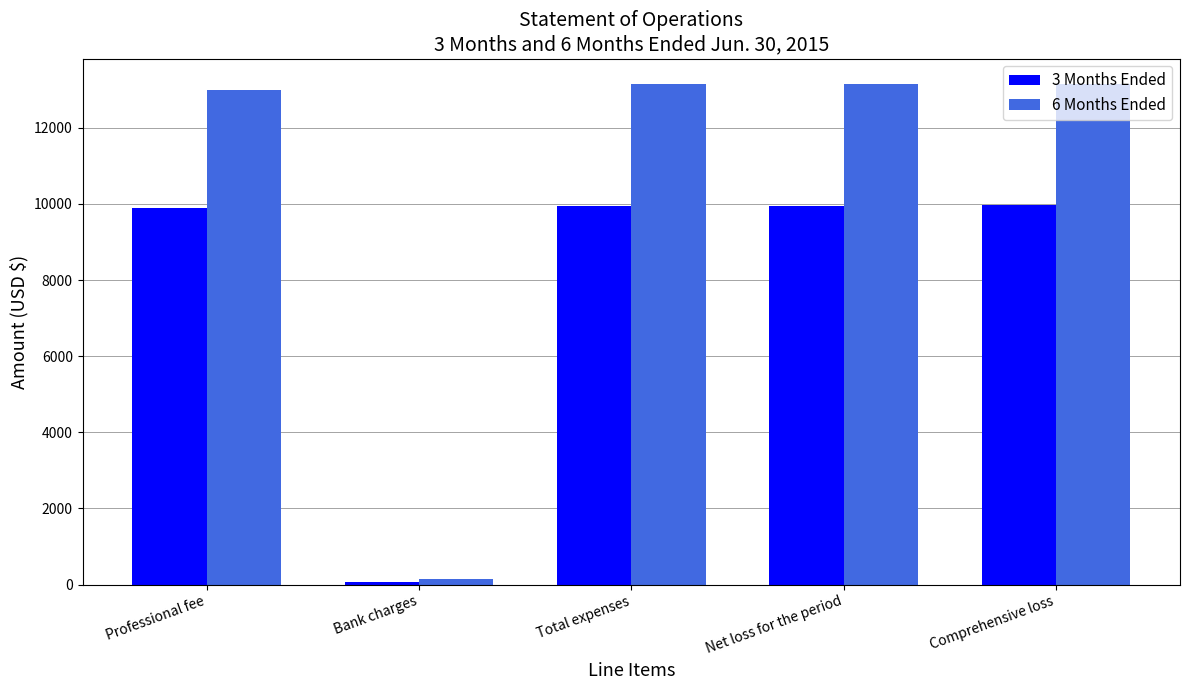

What is the highest value of the 6 Months Ended series?

13161